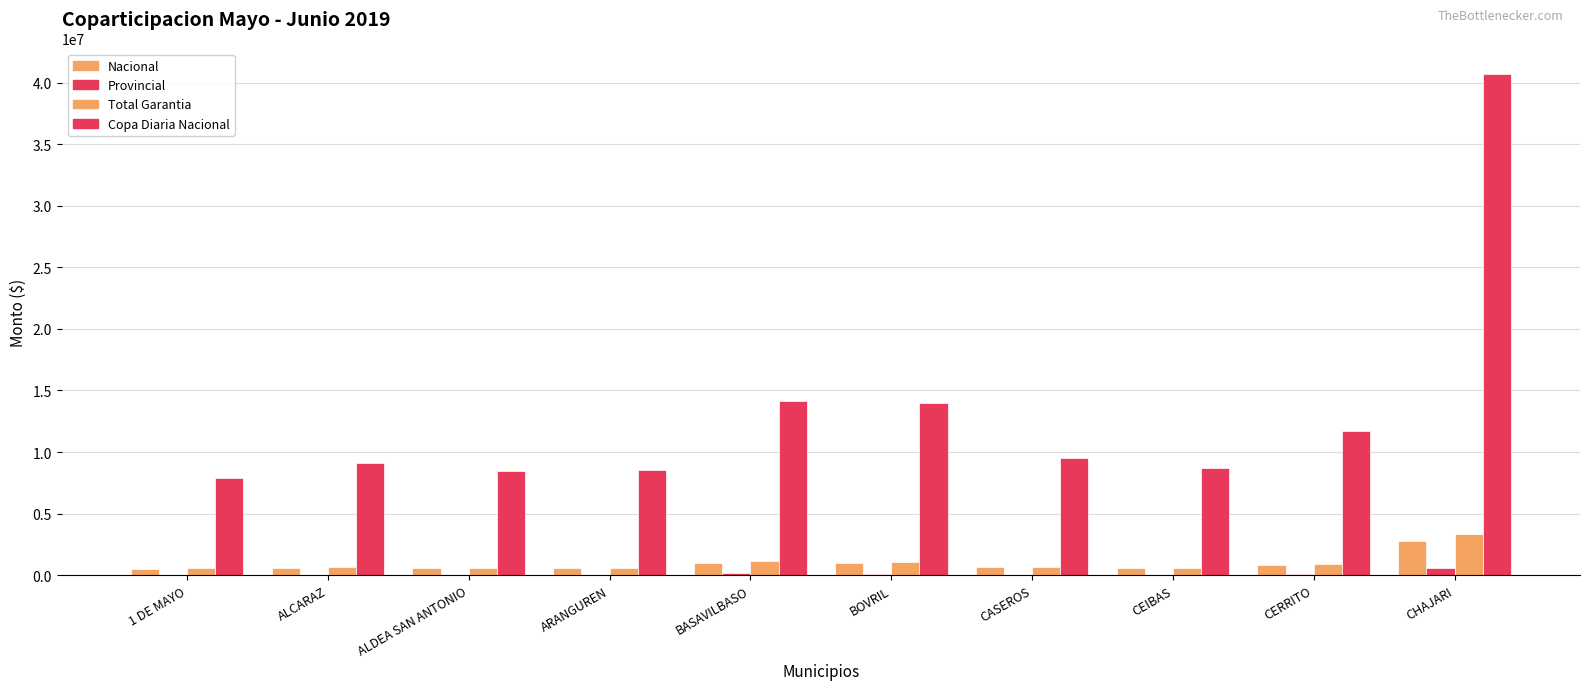

What is the difference between the maximum and minimum values in the Total Garantia series?

2816269.3